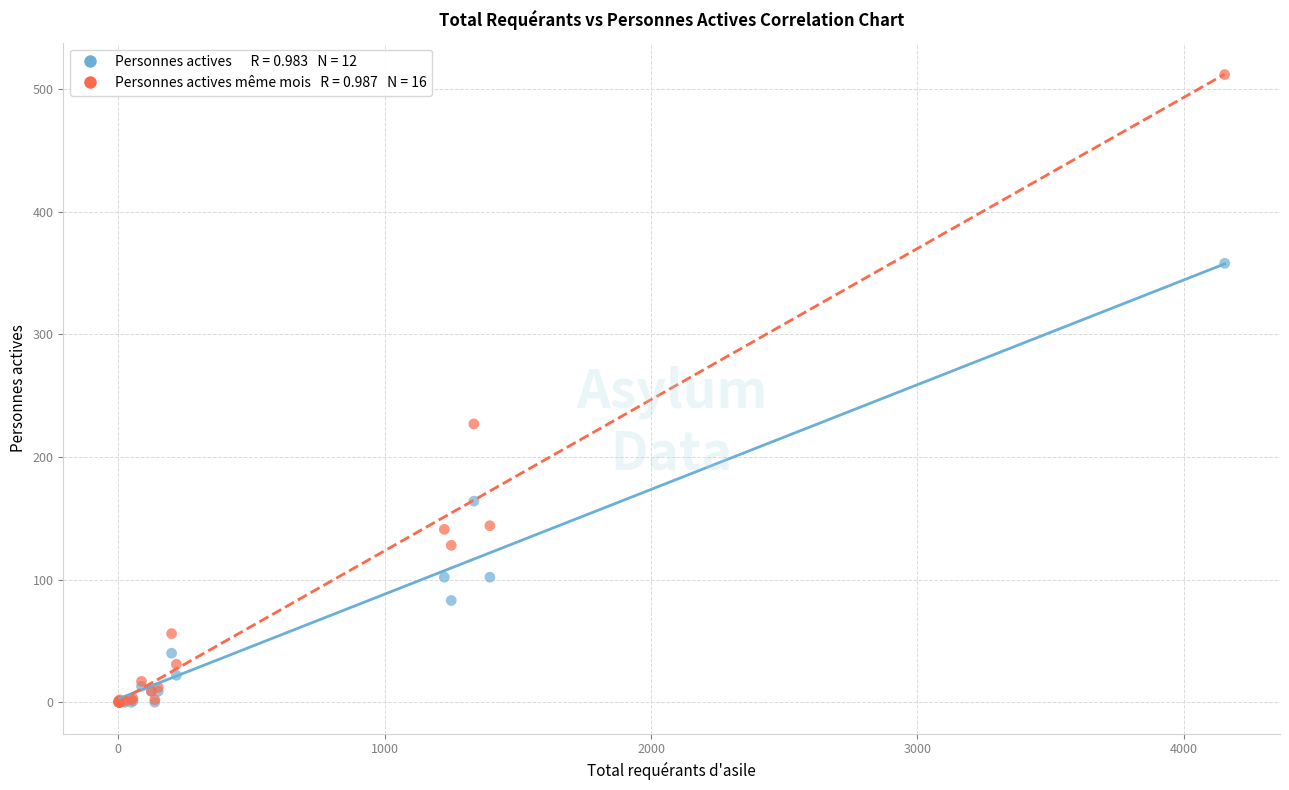

Across all series, what Y value is closest to 256?

227